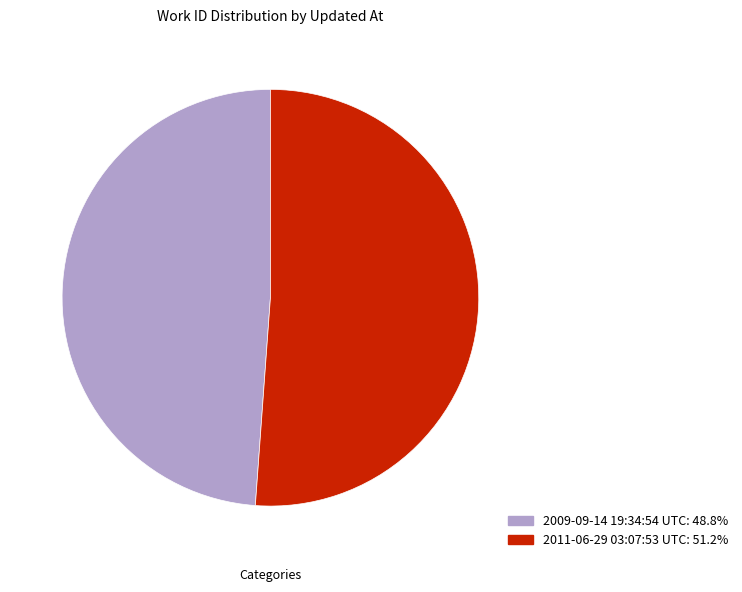

Which category has the biggest portion of the pie?

2011-06-29 03:07:53 UTC